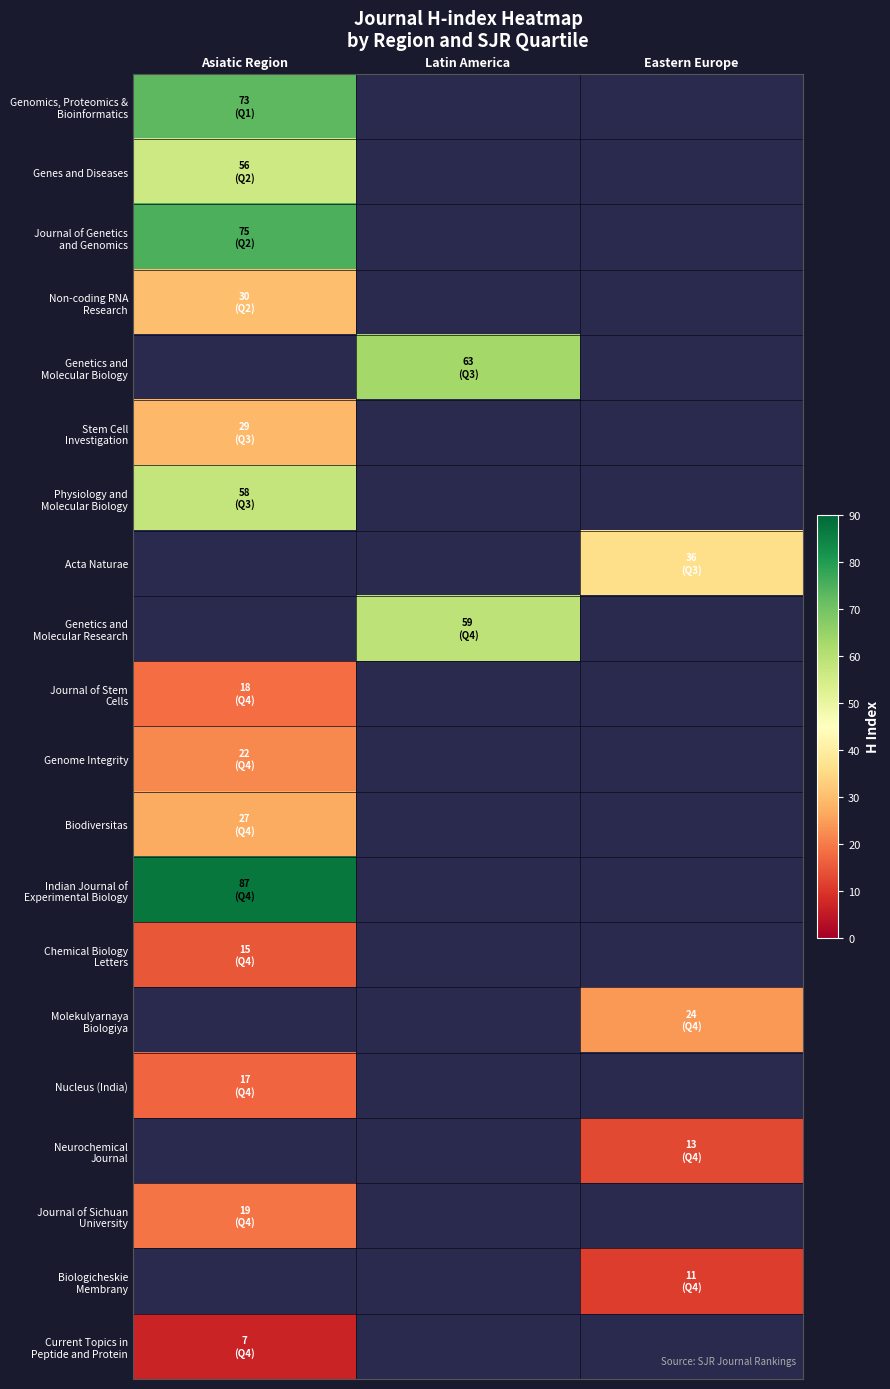

At how many categories does at least one series exceed 66?

1